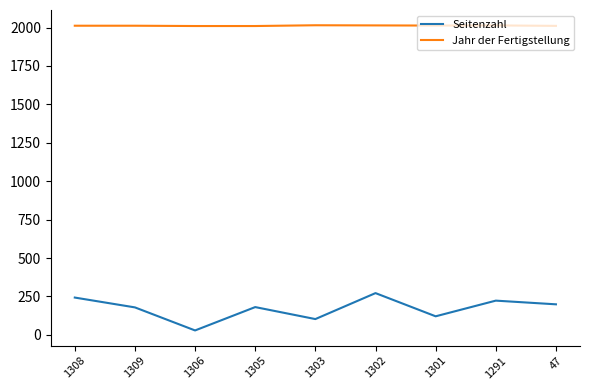

What is the difference between the maximum and minimum values in the Jahr der Fertigstellung series?

5